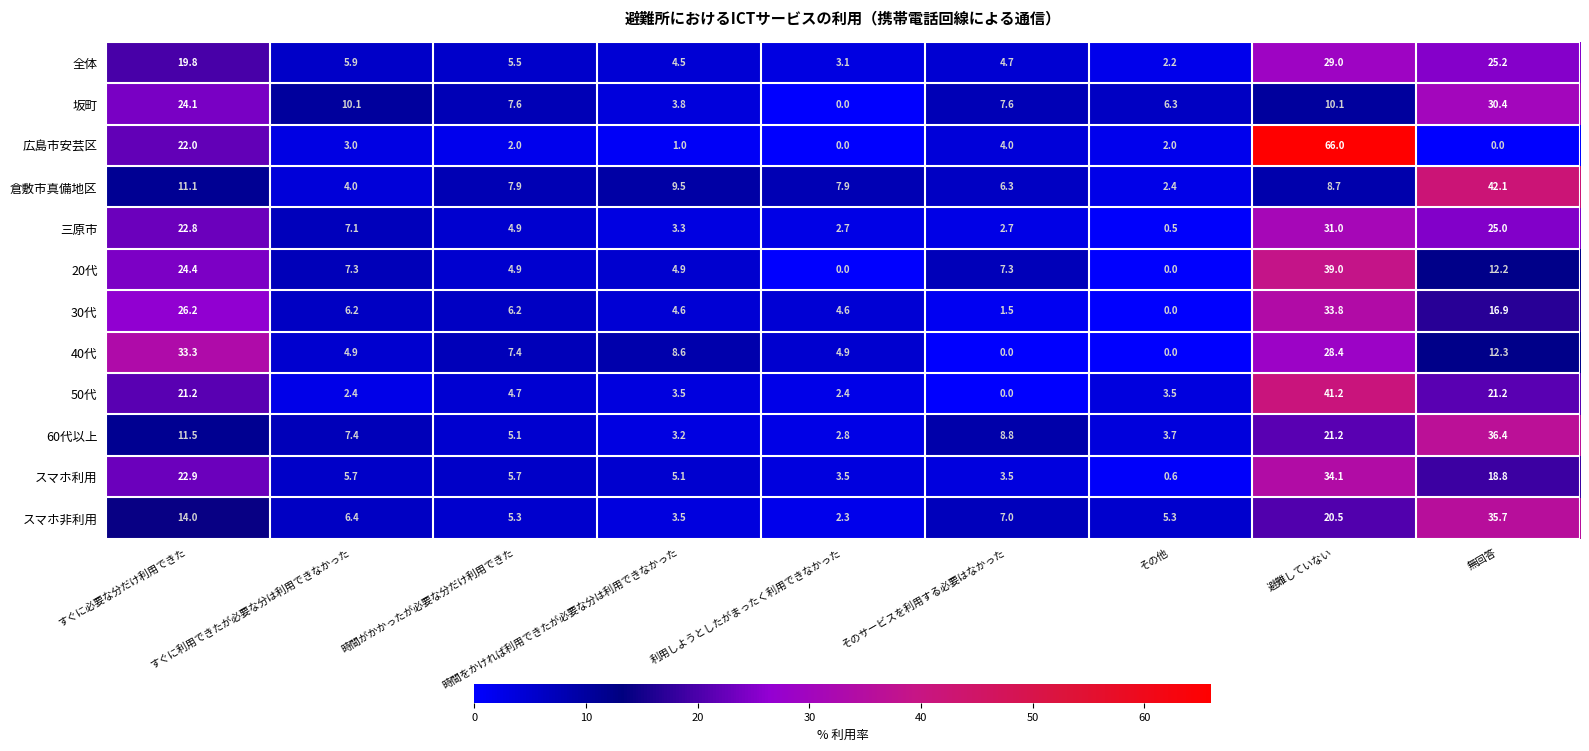

How many categories are shown in the chart?

9